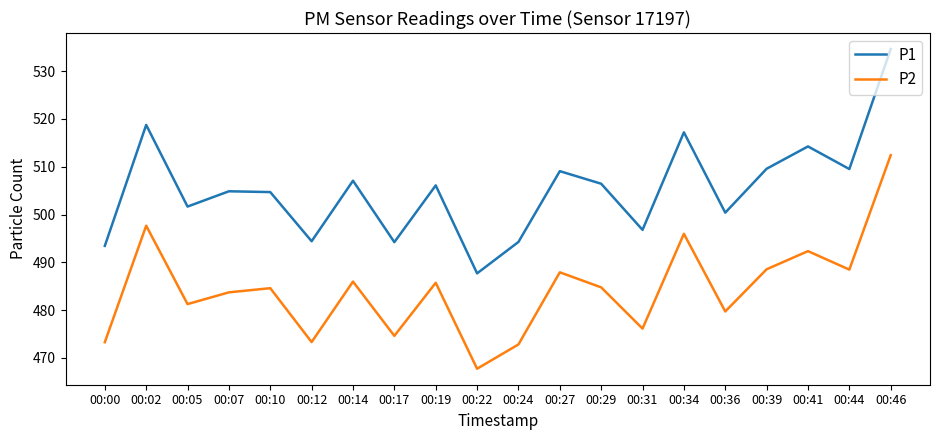

Rank the series by their maximum value, from lowest to highest.

P2, P1